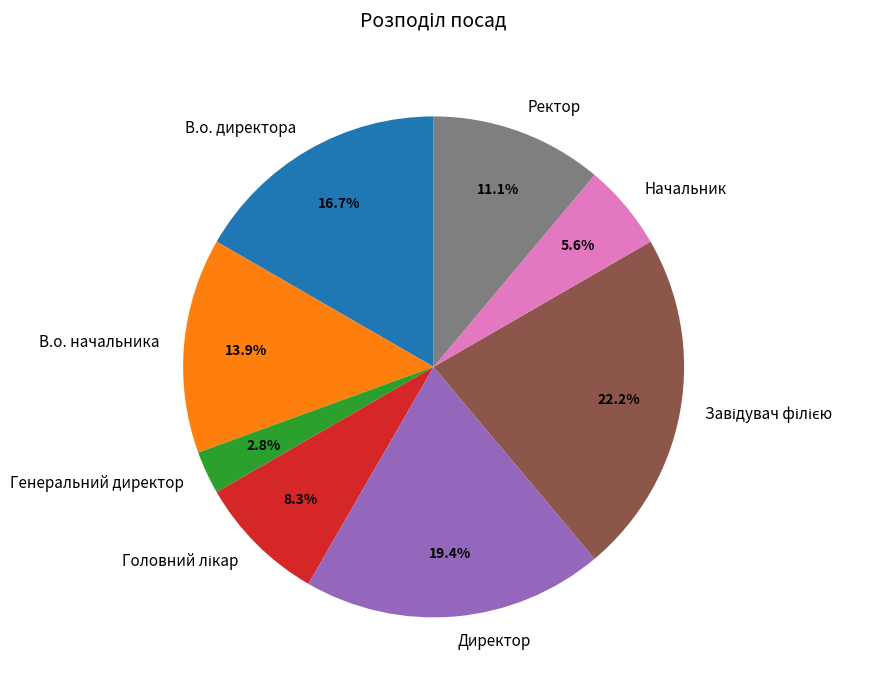

Approximately how many times larger is the value at В.о. начальника compared to Генеральний директор?

5.0